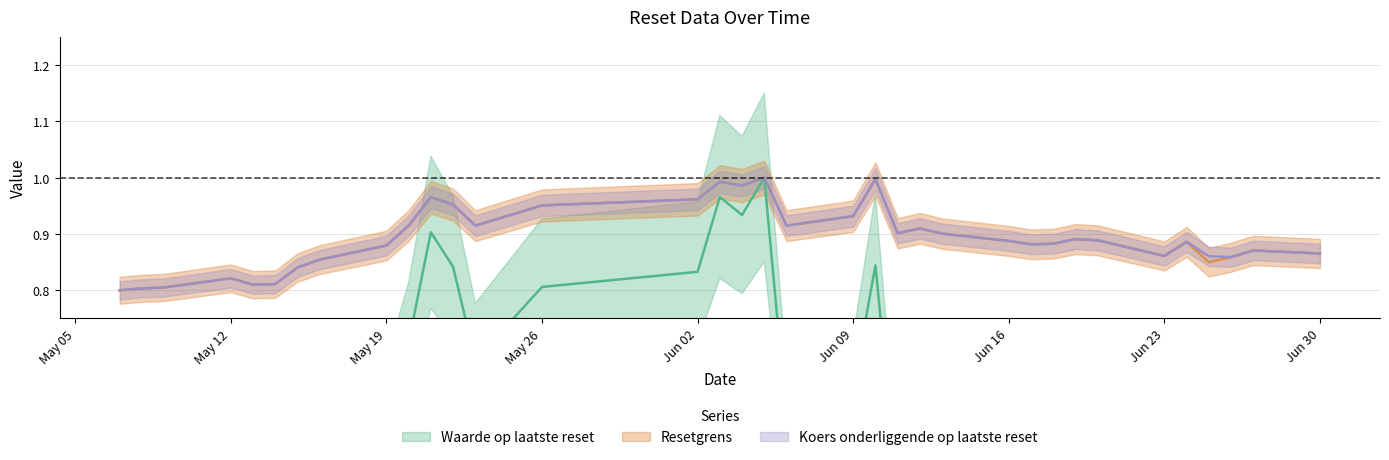

What position from the right is 2025-05-21?

25